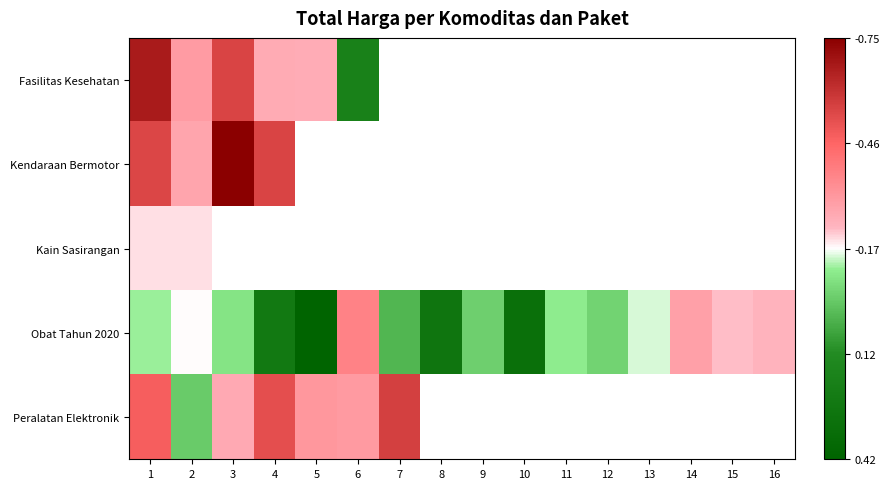

At which category is the sum across all series the highest?

1